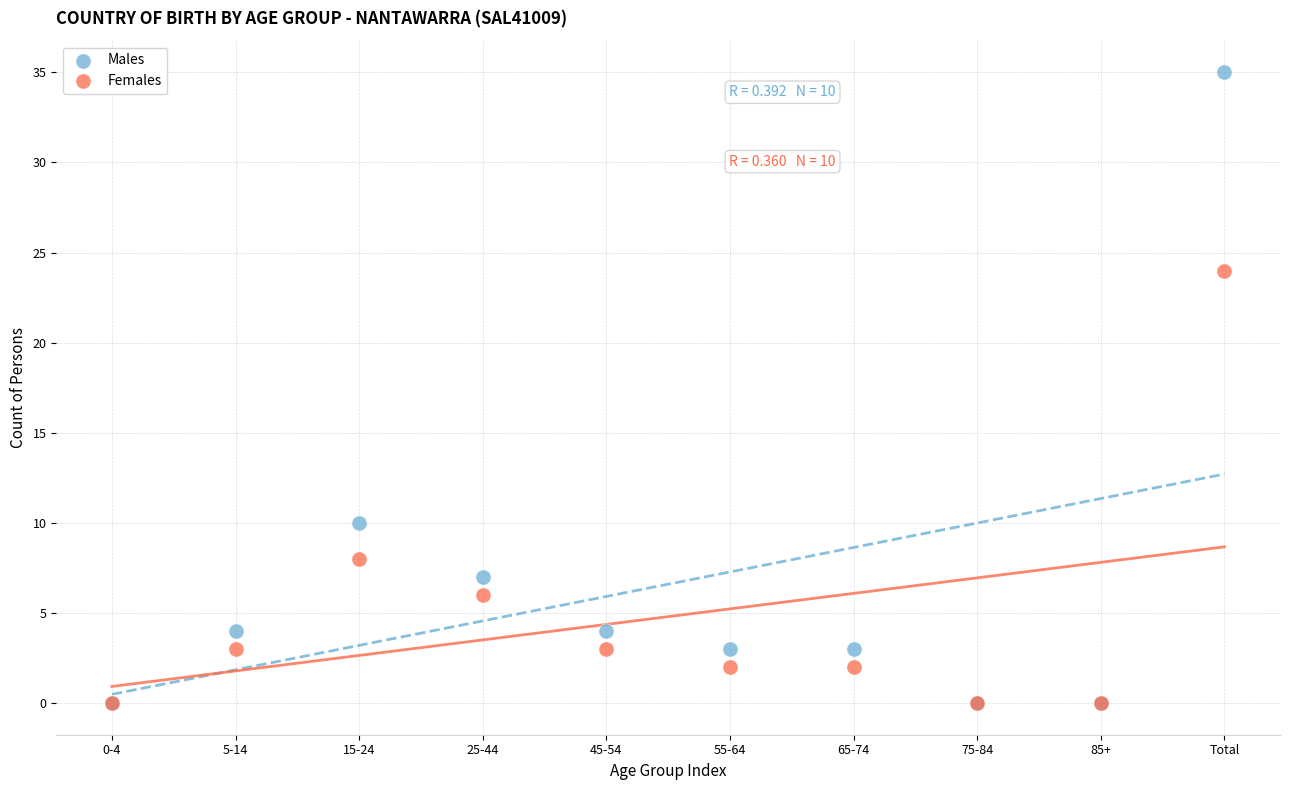

Which series has the widest spread of Y values?

Males